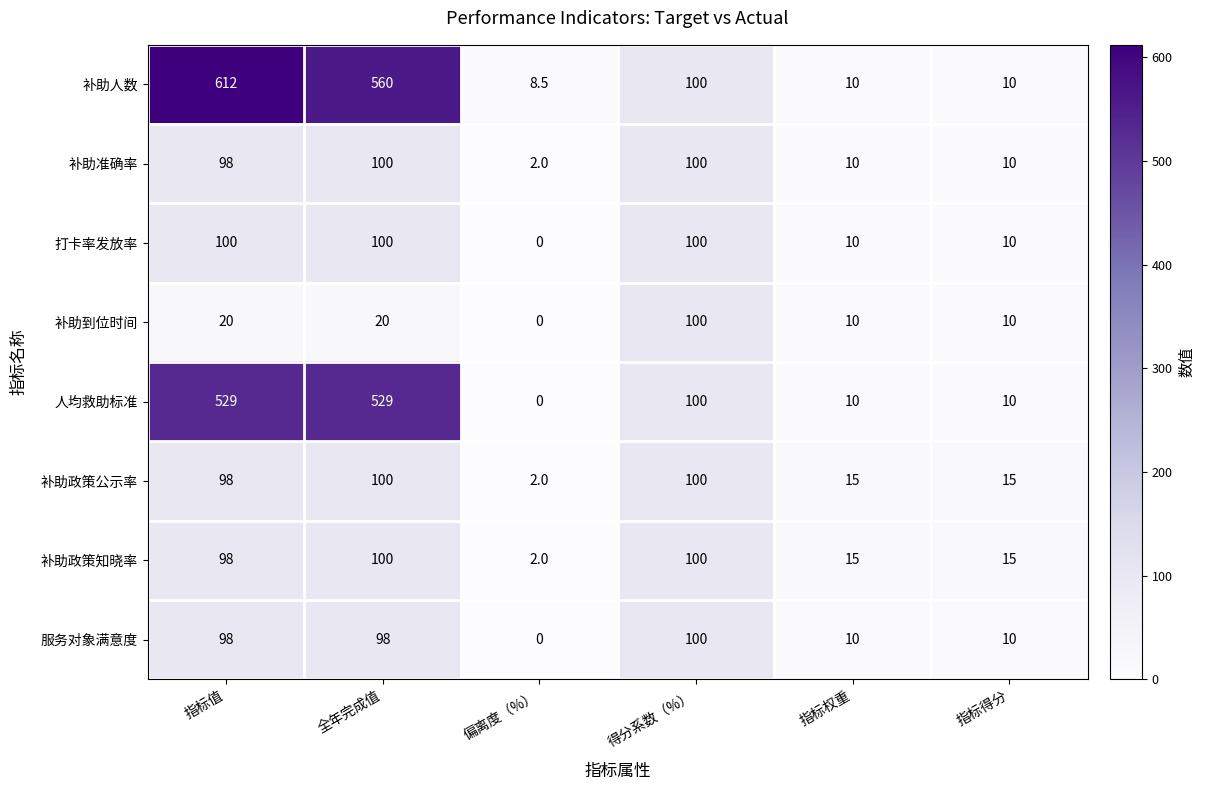

The 打卡率发放率 series shows 100.0 at 得分系数（%）. True or false?

True